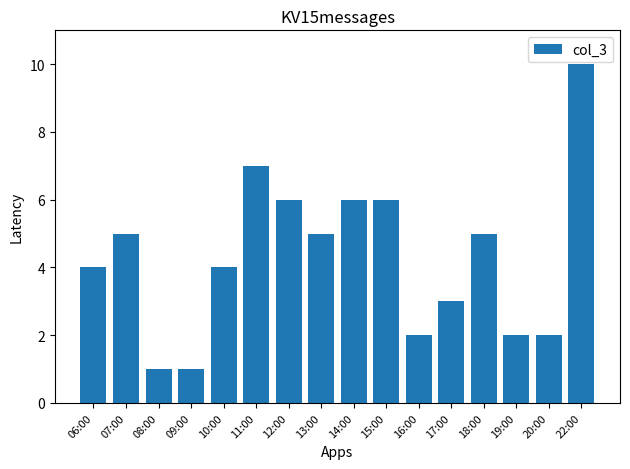

What is the change in value from 08:00 to 19:00?

+1